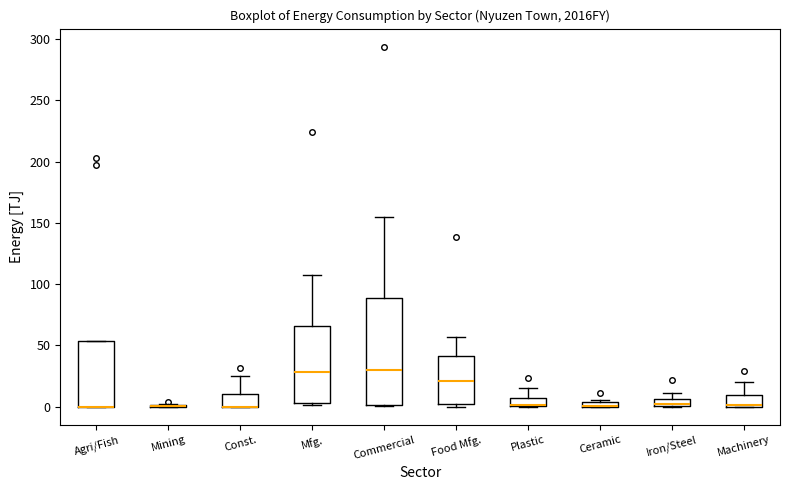

Comparing the boxes themselves (not the whiskers), which one is the tallest?

Commercial